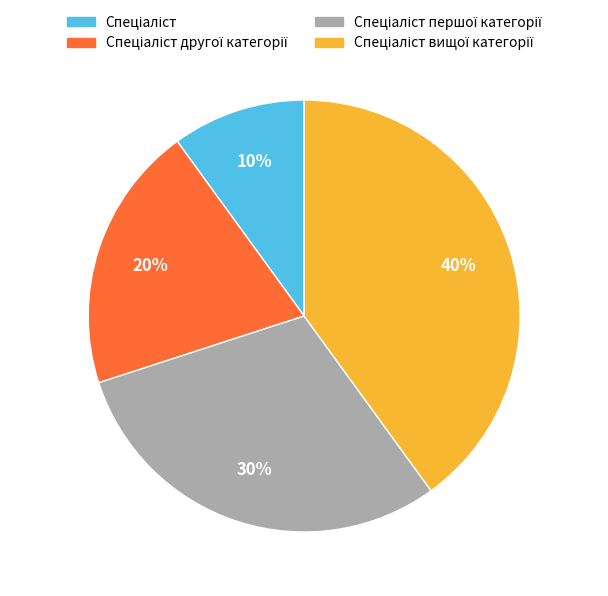

To the nearest percent, what is the difference between the largest and smallest slice percentages?

30%